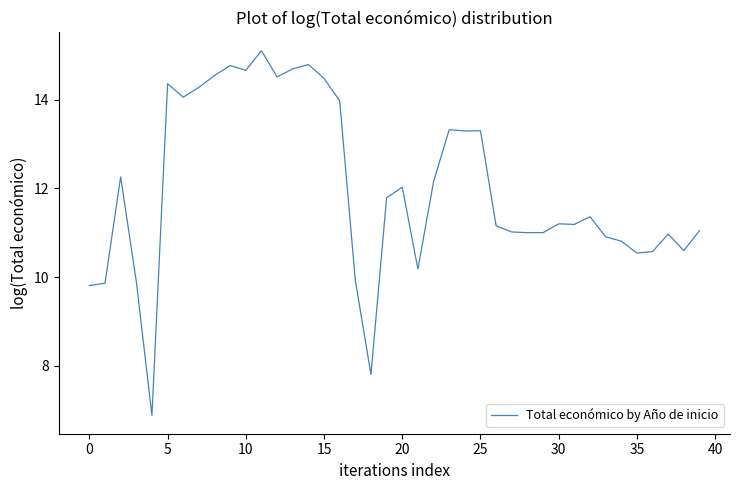

What is the smallest value displayed?

6.9